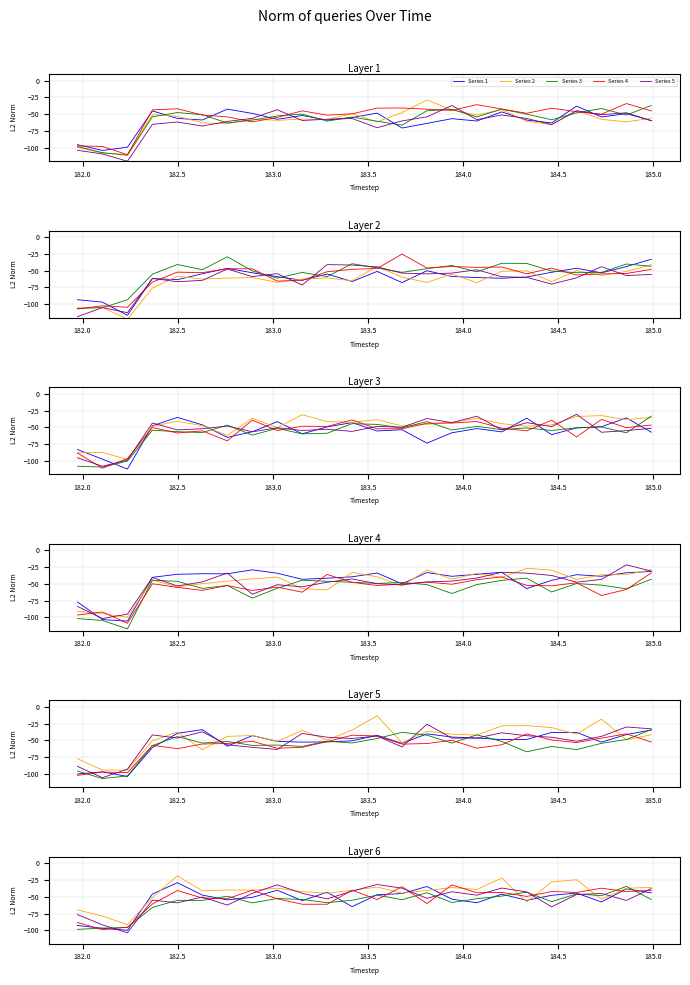

At which label is Series 3 closest to -66?

183.0